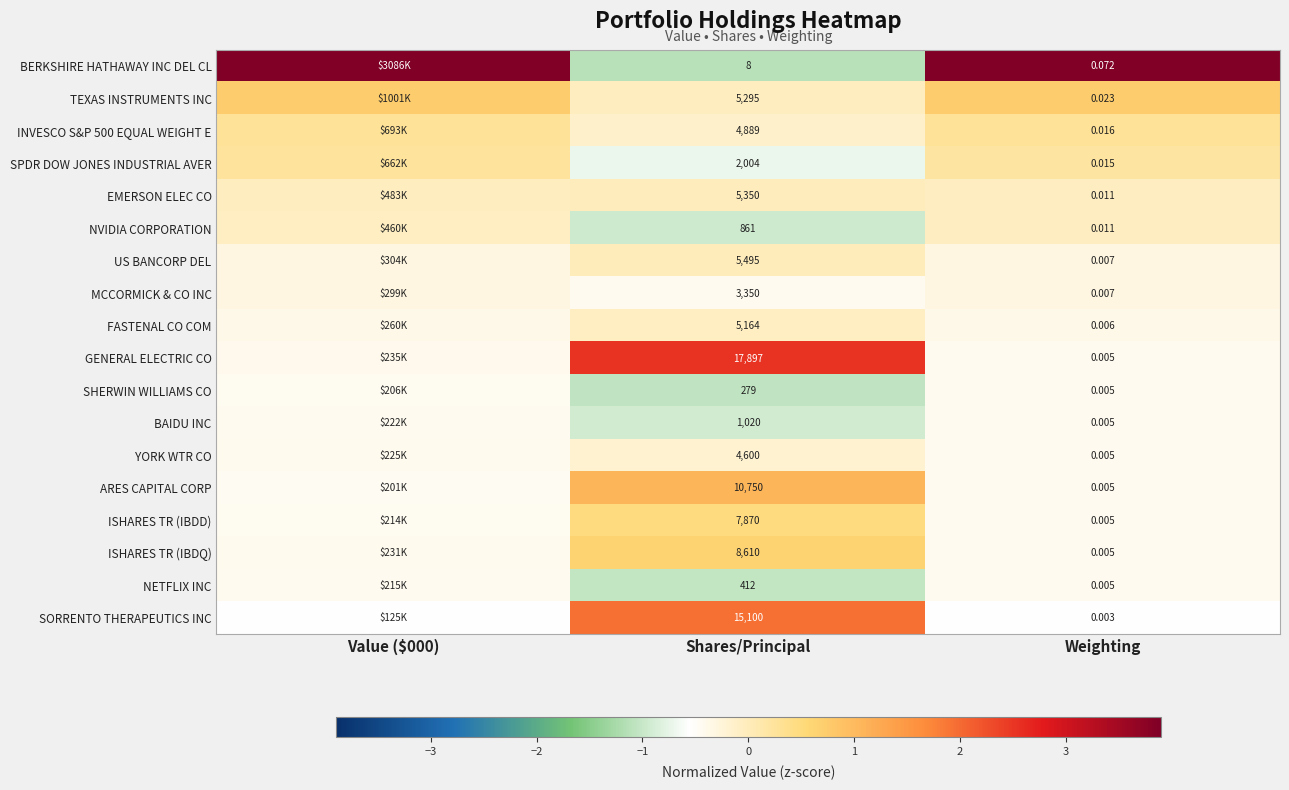

Is the value of GENERAL ELECTRIC CO at Shares/Principal greater than the value of TEXAS INSTRUMENTS INC at Weighting?

Yes